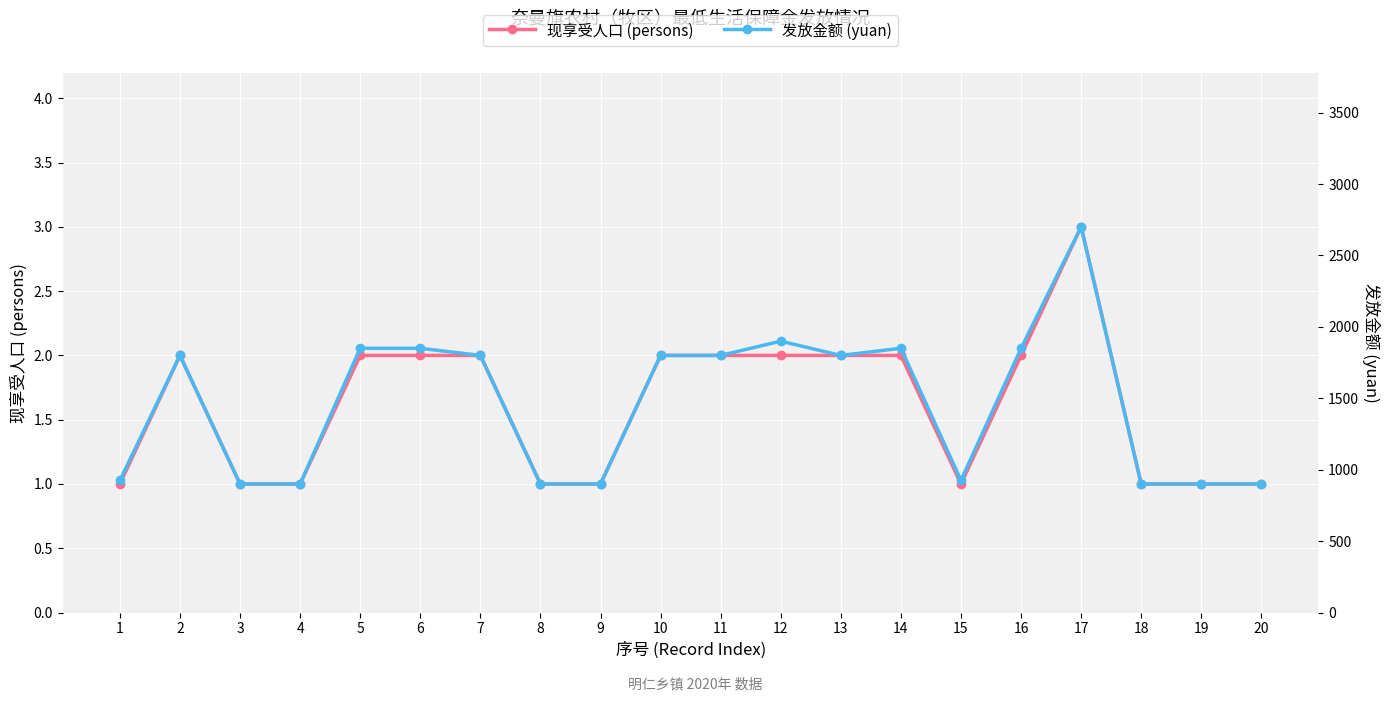

Reading left to right, transcribe all the data shown in this chart.

现享受人口 (persons): 1	2	1	1	2	2	2	1	1	2	2	2	2	2	1	2	3	1	1	1
发放金额 (yuan): 925	1800	900	900	1850	1850	1800	900	900	1800	1800	1900	1800	1850	925	1850	2700	900	900	900